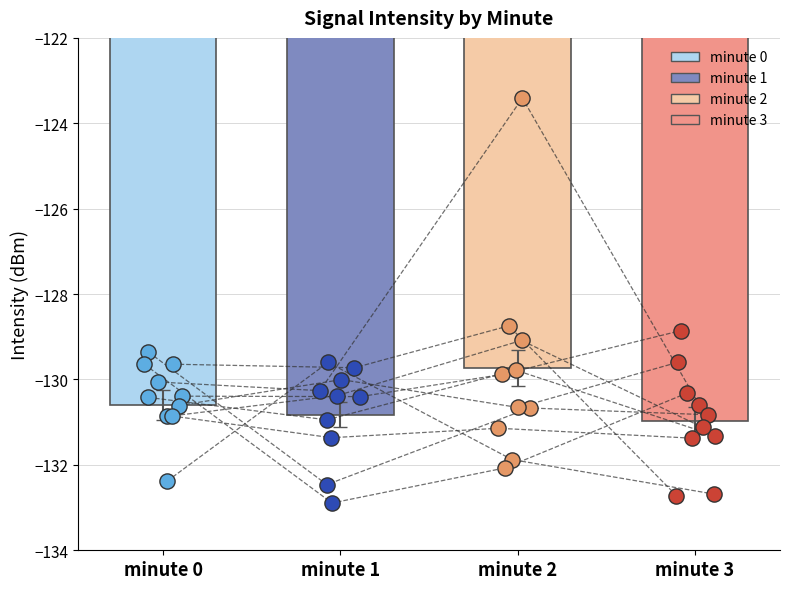

What are all the series names shown in the legend?

minute 0, minute 1, minute 2, minute 3